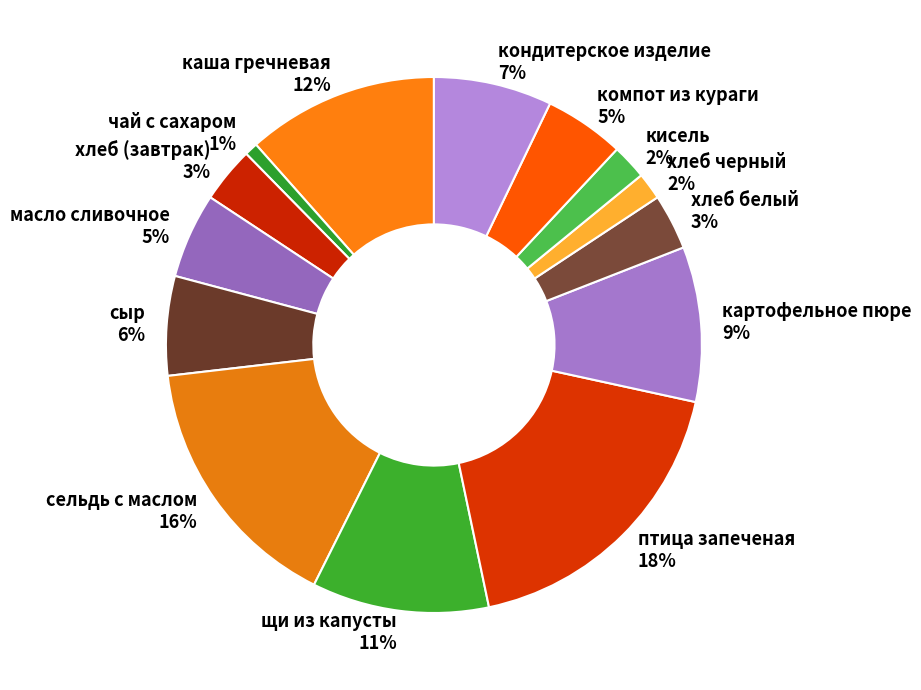

Do щи из капусты and каша гречневая together represent more than half of the pie?

No